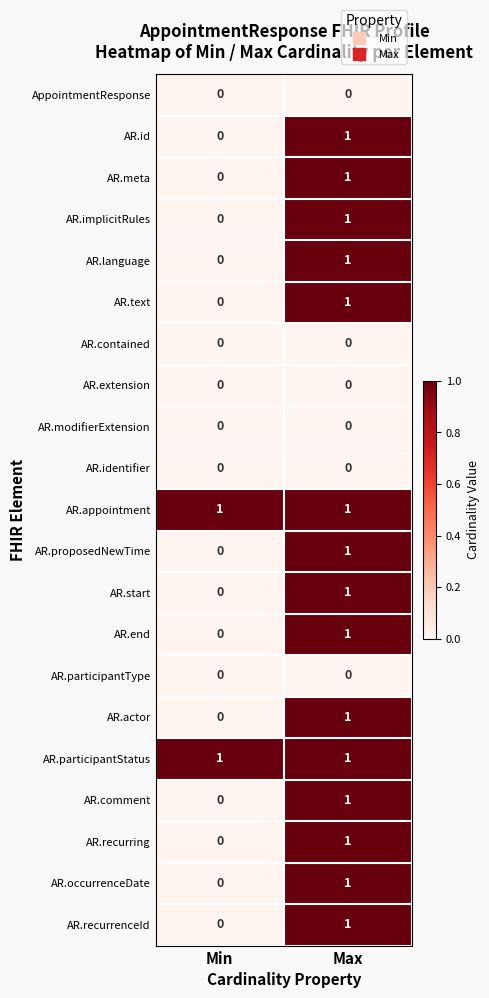

Where is AR.recurrenceId nearest to the value 0?

Min